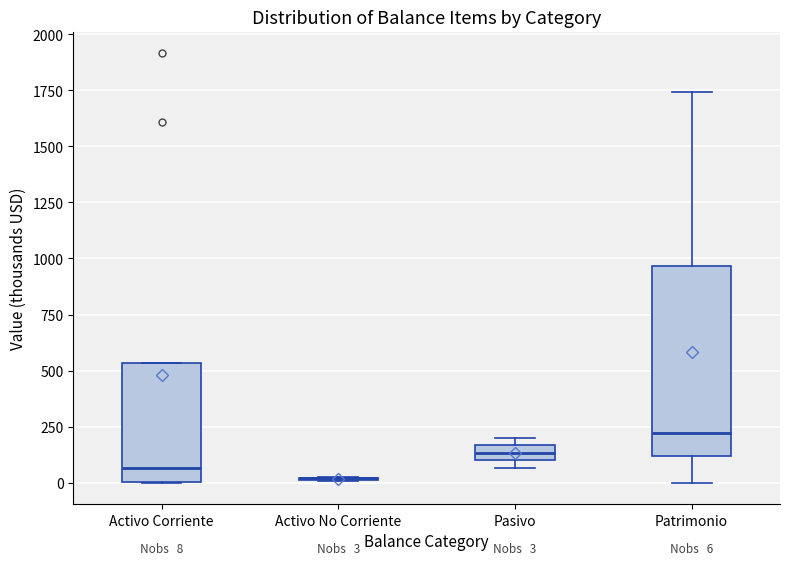

Comparing the boxes themselves (not the whiskers), which one is the tallest?

Patrimonio